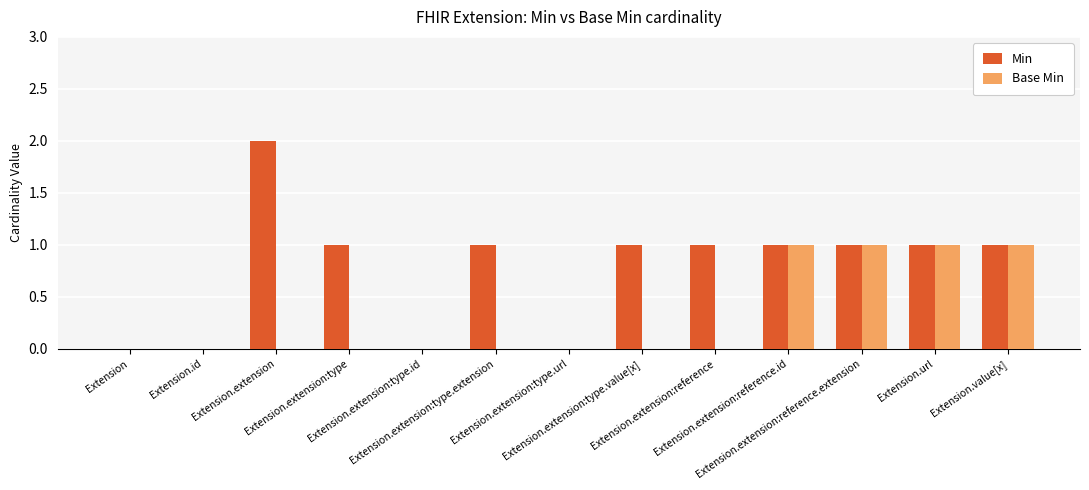

The value of Base Min at Extension is 1. True or false?

False